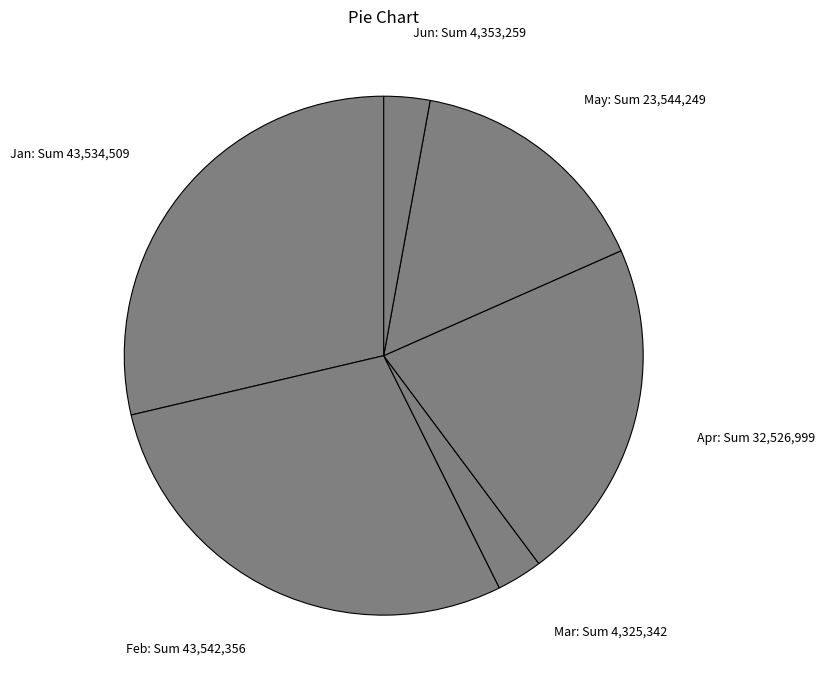

Between Jun: Sum 4,353,259 and Apr: Sum 32,526,999, which is larger?

Apr: Sum 32,526,999